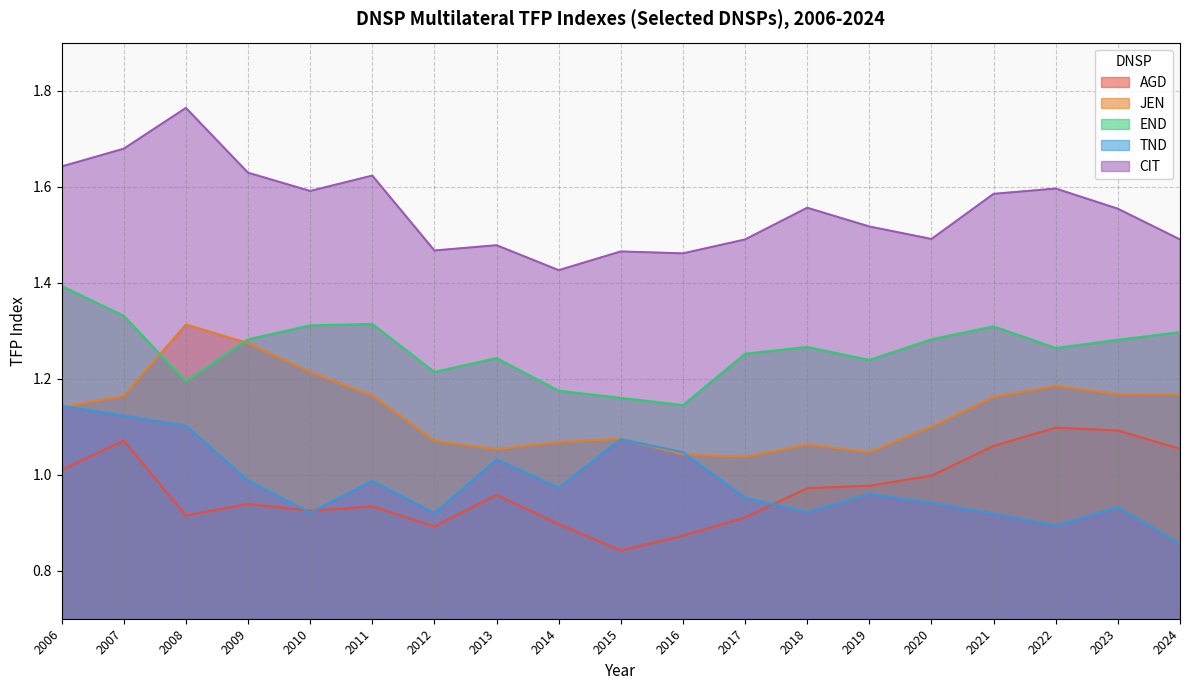

What is the difference between the maximum and minimum values in the CIT series?

0.3